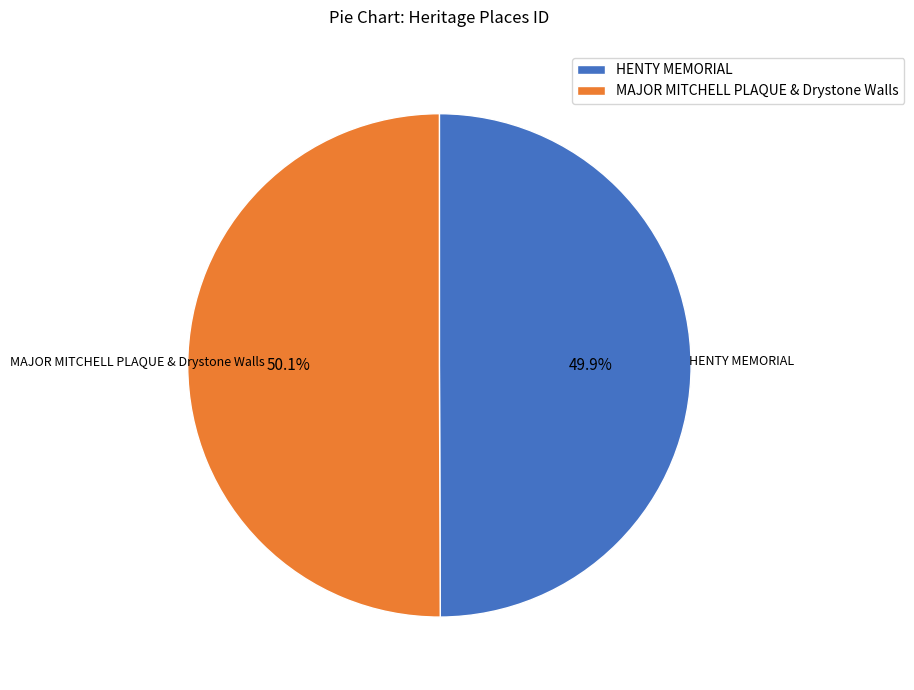

Combined, what portion of the pie is HENTY MEMORIAL and MAJOR MITCHELL PLAQUE & Drystone Walls?

100.0%